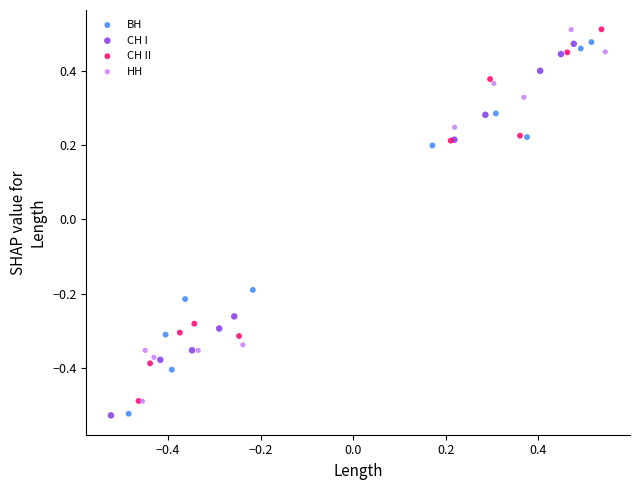

What are all the series names shown in the legend?

ВН, СН I, СН II, НН